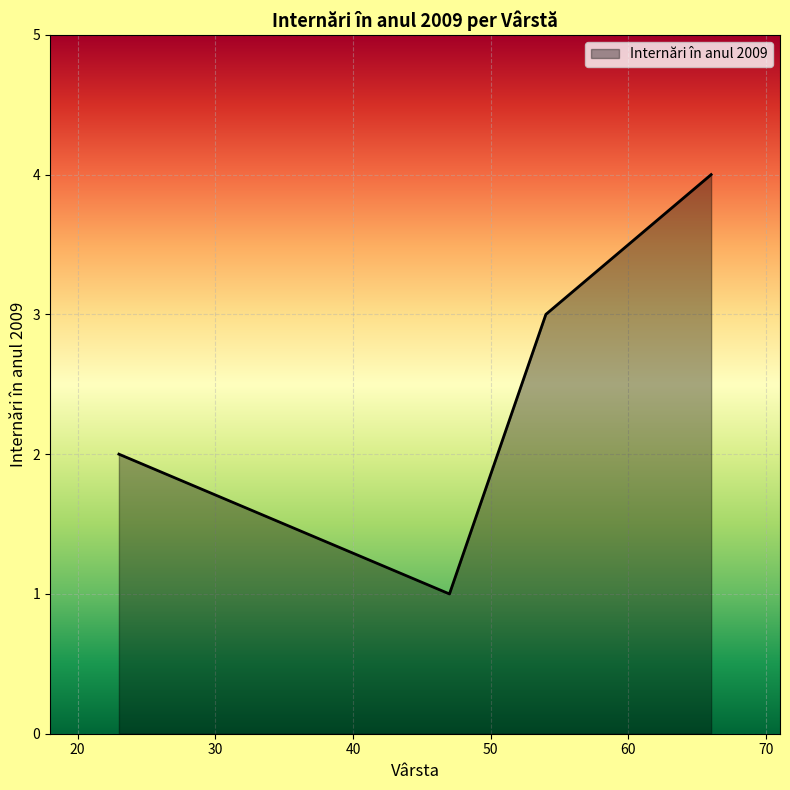

How many interior local valleys (lower than both neighbors) does the data have?

1